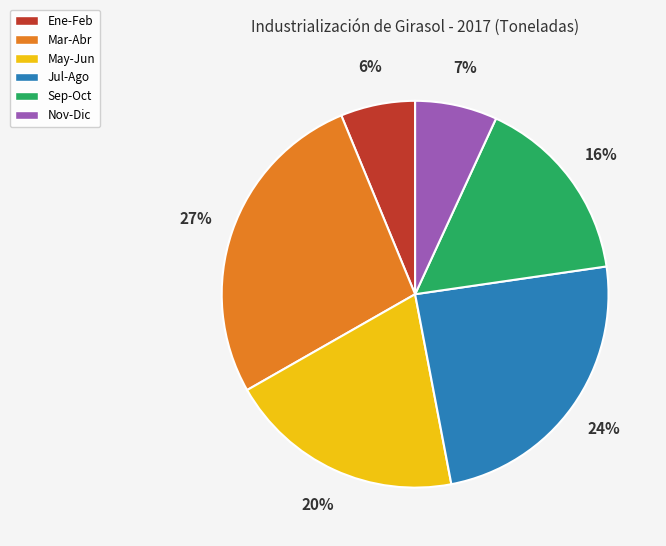

Is there a majority slice in this chart?

No